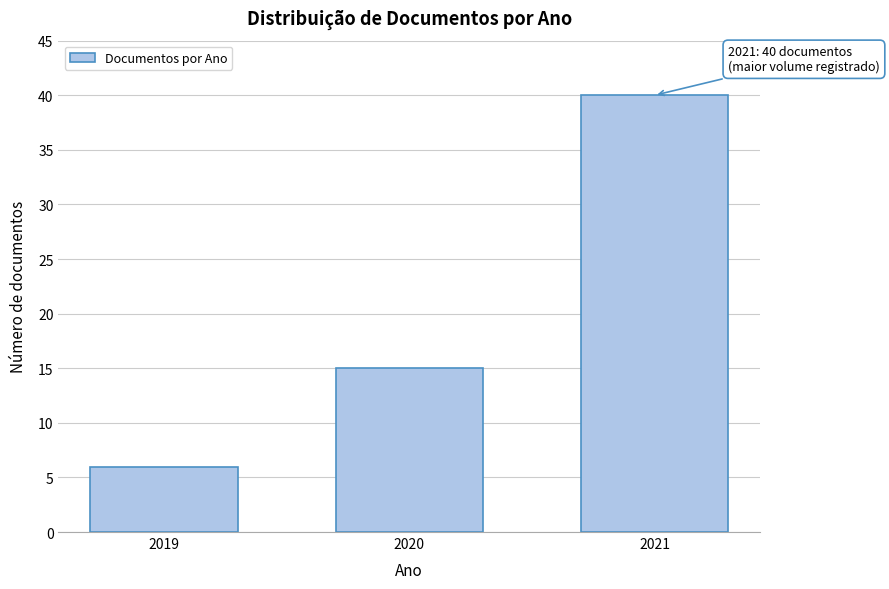

Reading left to right, what are all the values shown in this chart?

6	15	40